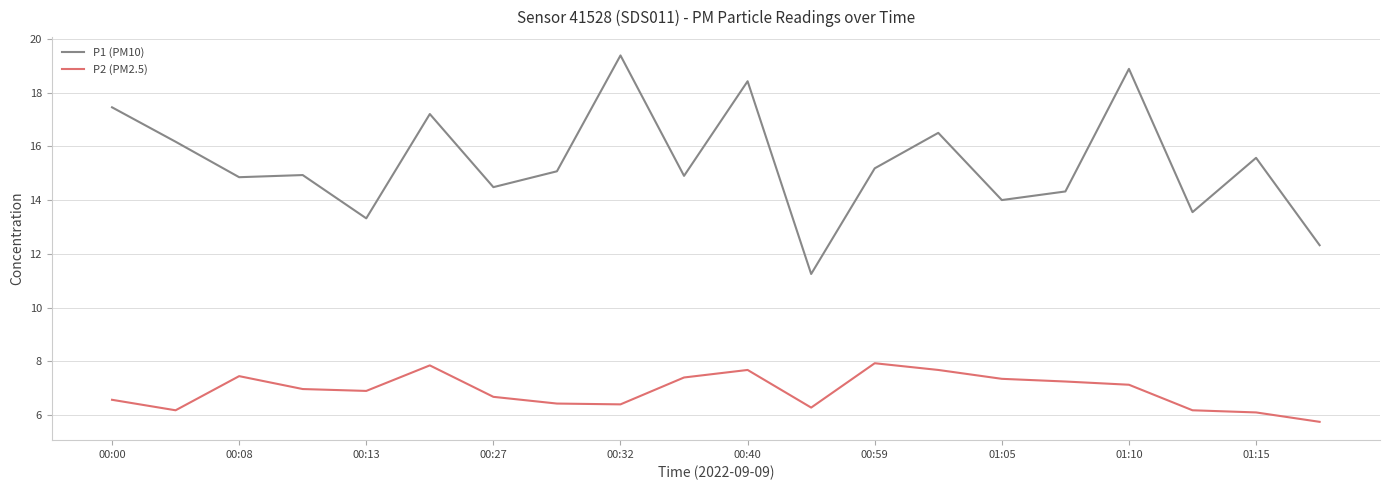

Does the chart display data point markers on the line(s)?

No